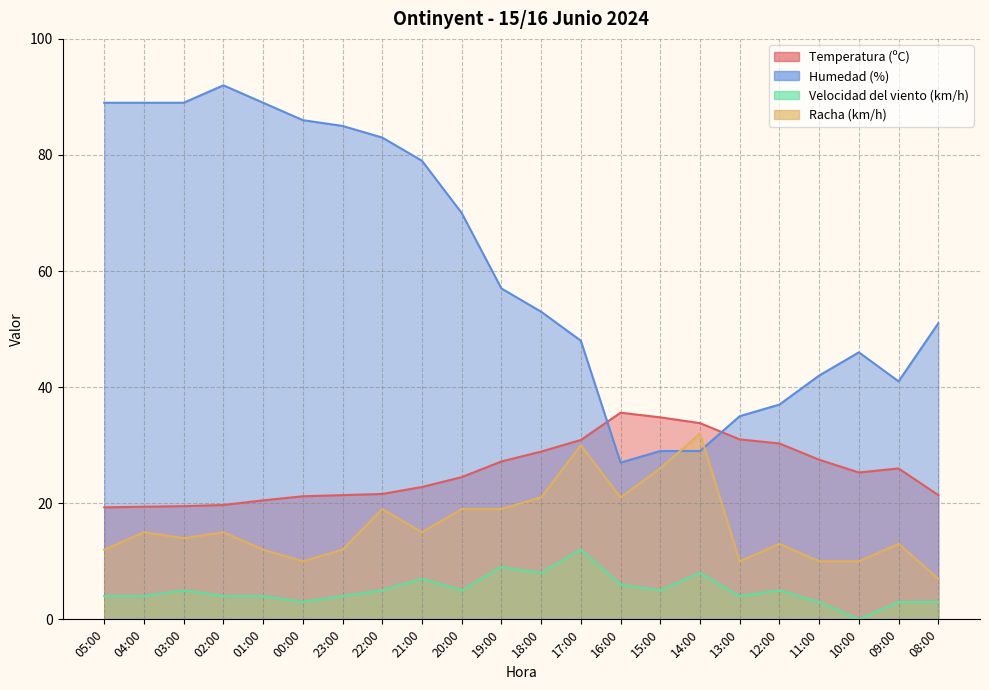

Count the number of categories in the chart.

22